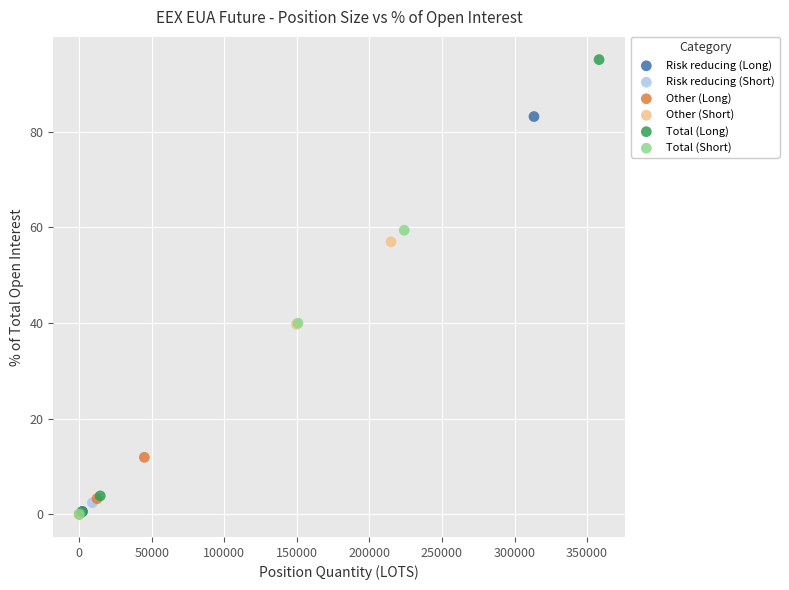

Which series has the widest spread of Y values?

Total (Long)